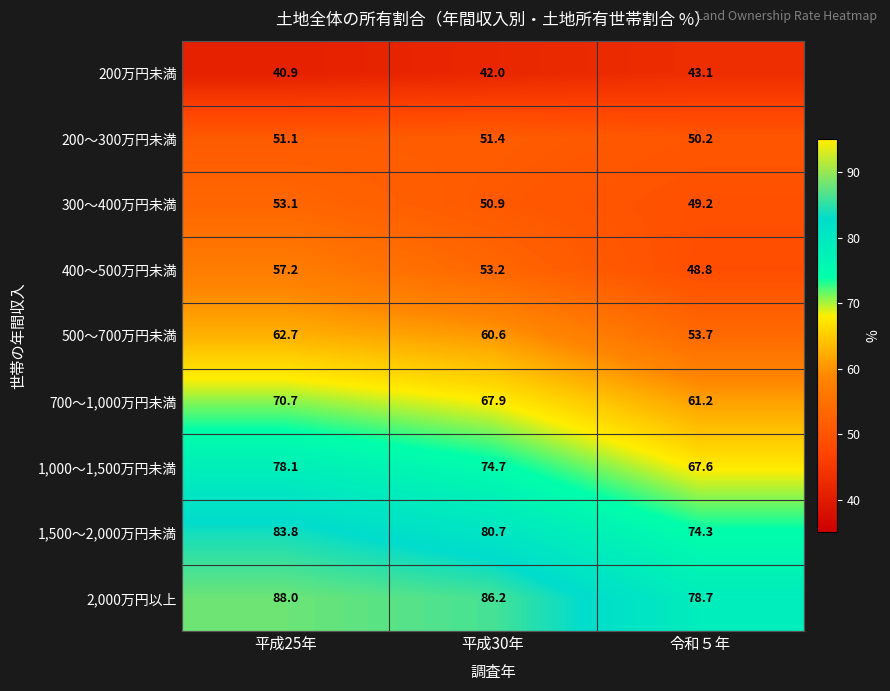

What is the difference between the 2,000万円以上 values at 令和５年 and 平成25年?

9.3